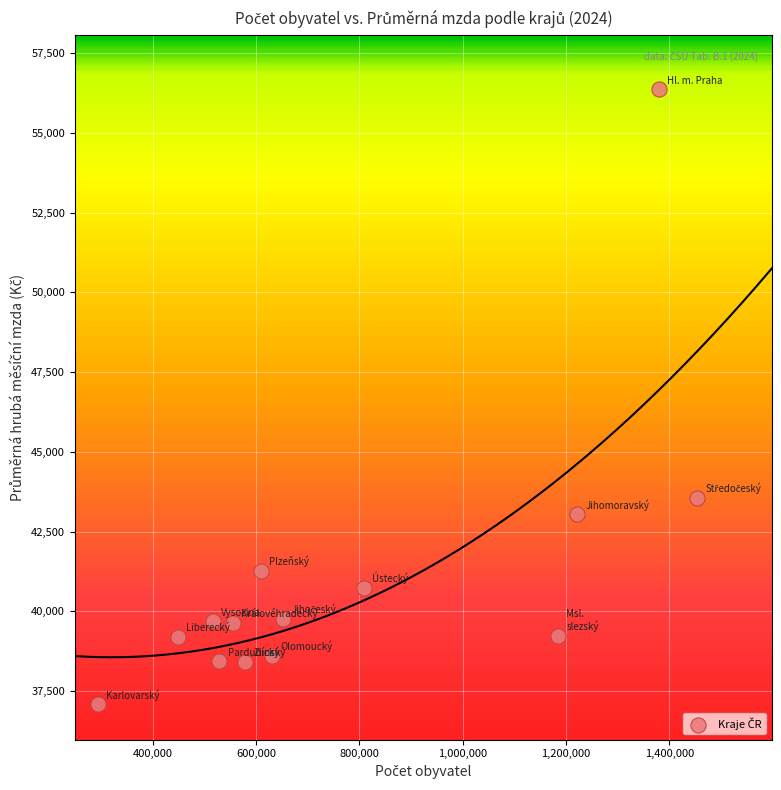

What Y value in the scatter plot is closest to 46730?

43554.5